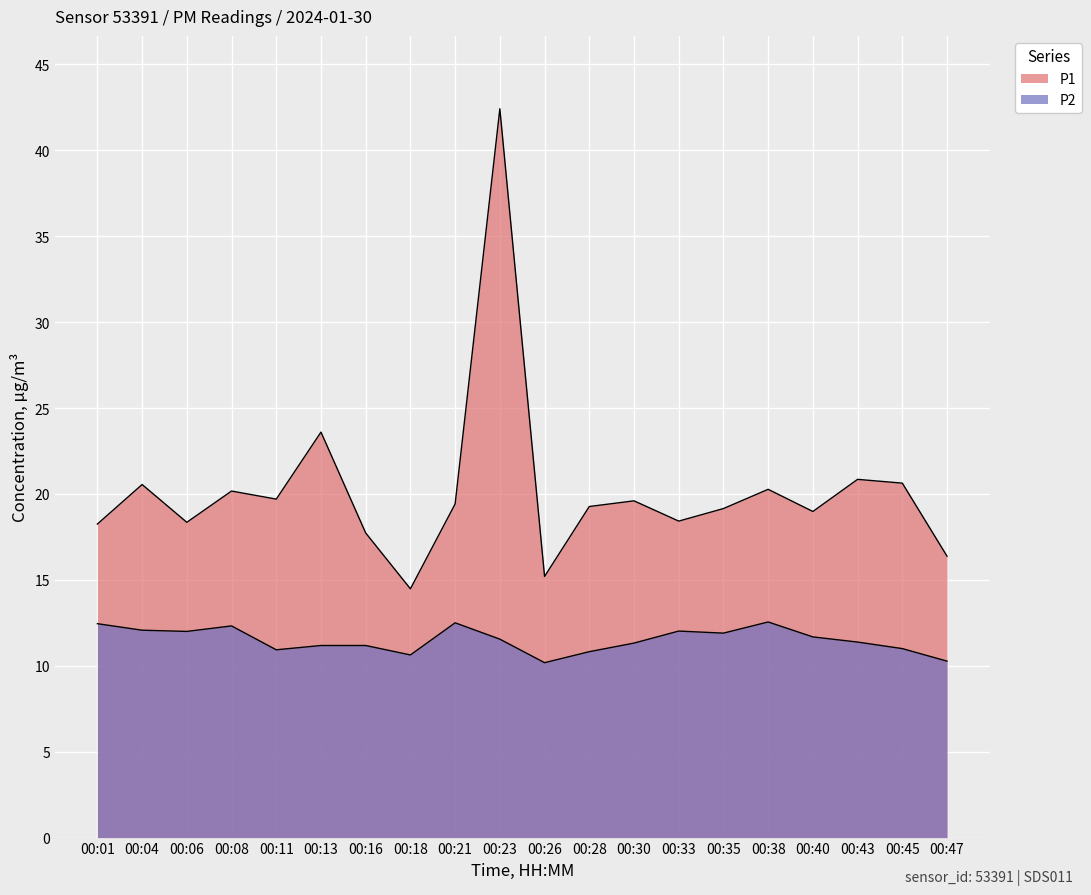

Where is the first local maximum for P1?

00:04